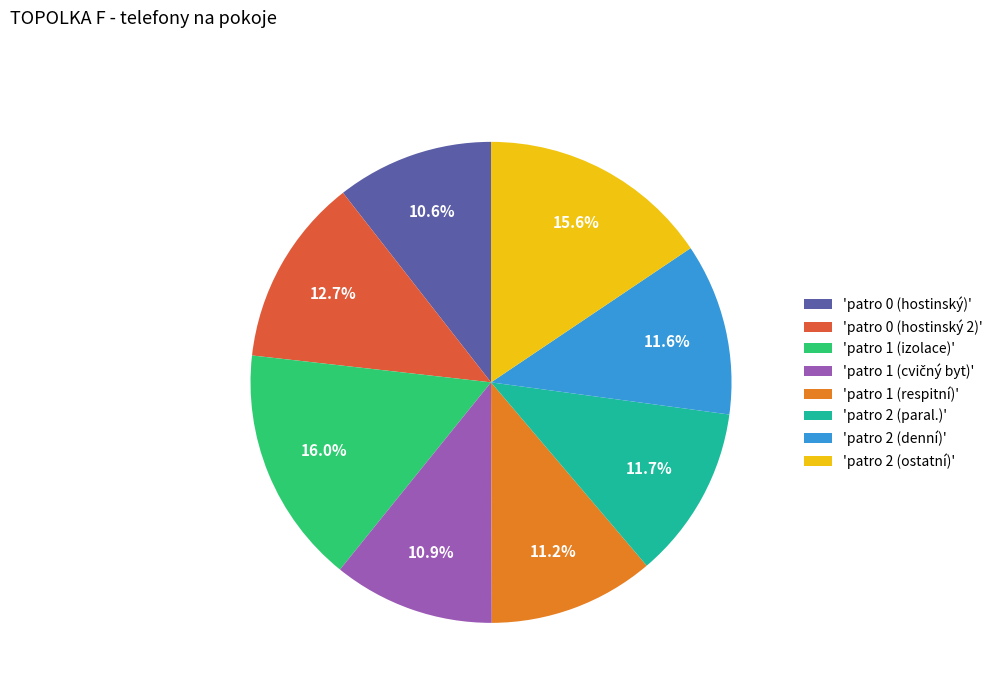

Approximately how many times larger is the value at 'patro 0 (hostinský)' compared to 'patro 0 (hostinský 2)'?

0.8